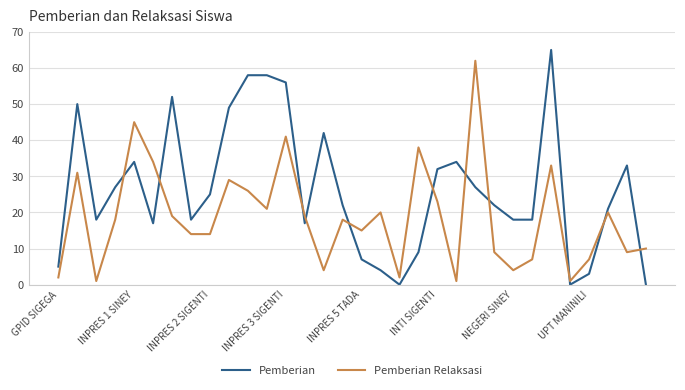

True or false: Pemberian Relaksasi and Pemberian cross at least once.

True